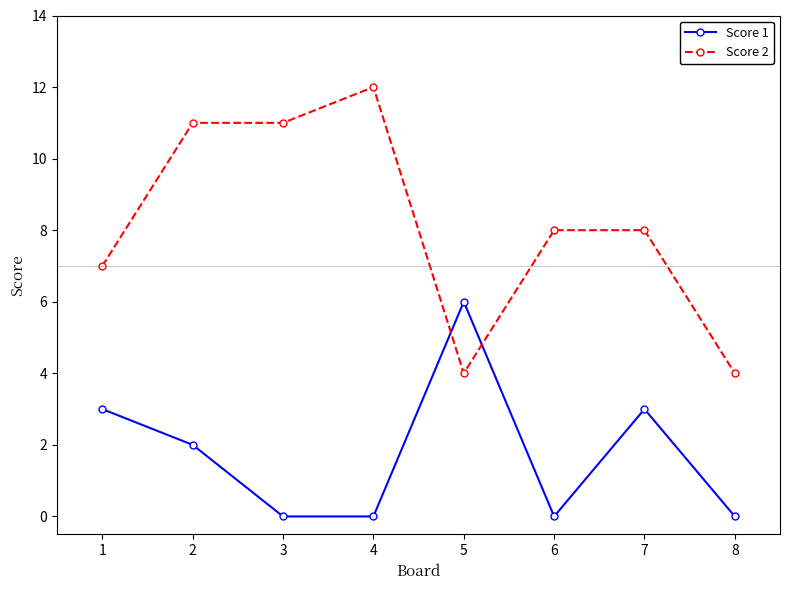

How many times do Score 2 and Score 1 cross each other?

2